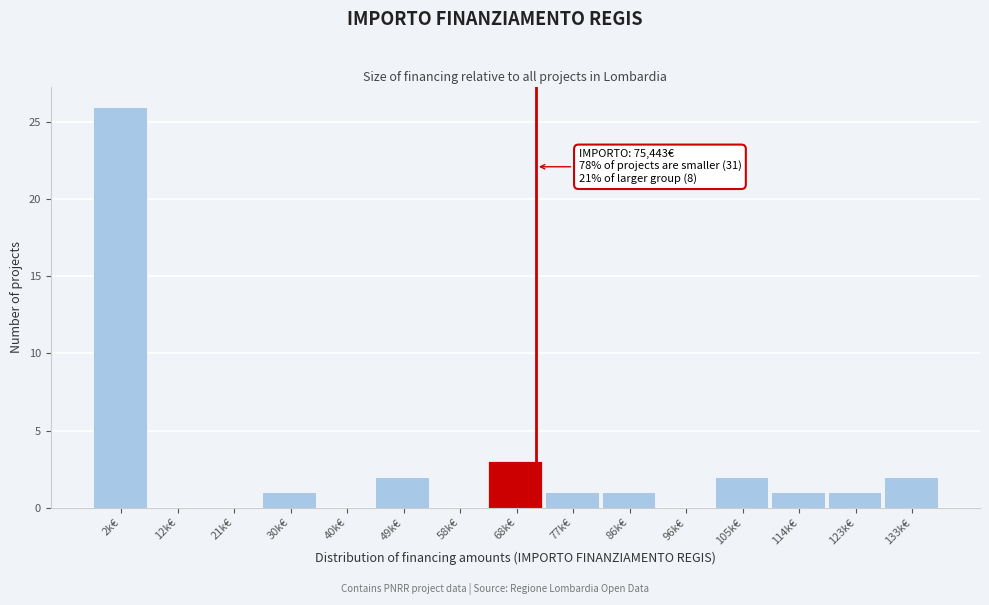

Reading left to right, list all the values displayed in this chart.

2k€=26	12k€=0	21k€=0	30k€=1	40k€=0	49k€=2	58k€=0	68k€=3	77k€=1	86k€=1	96k€=0	105k€=2	114k€=1	123k€=1	133k€=2